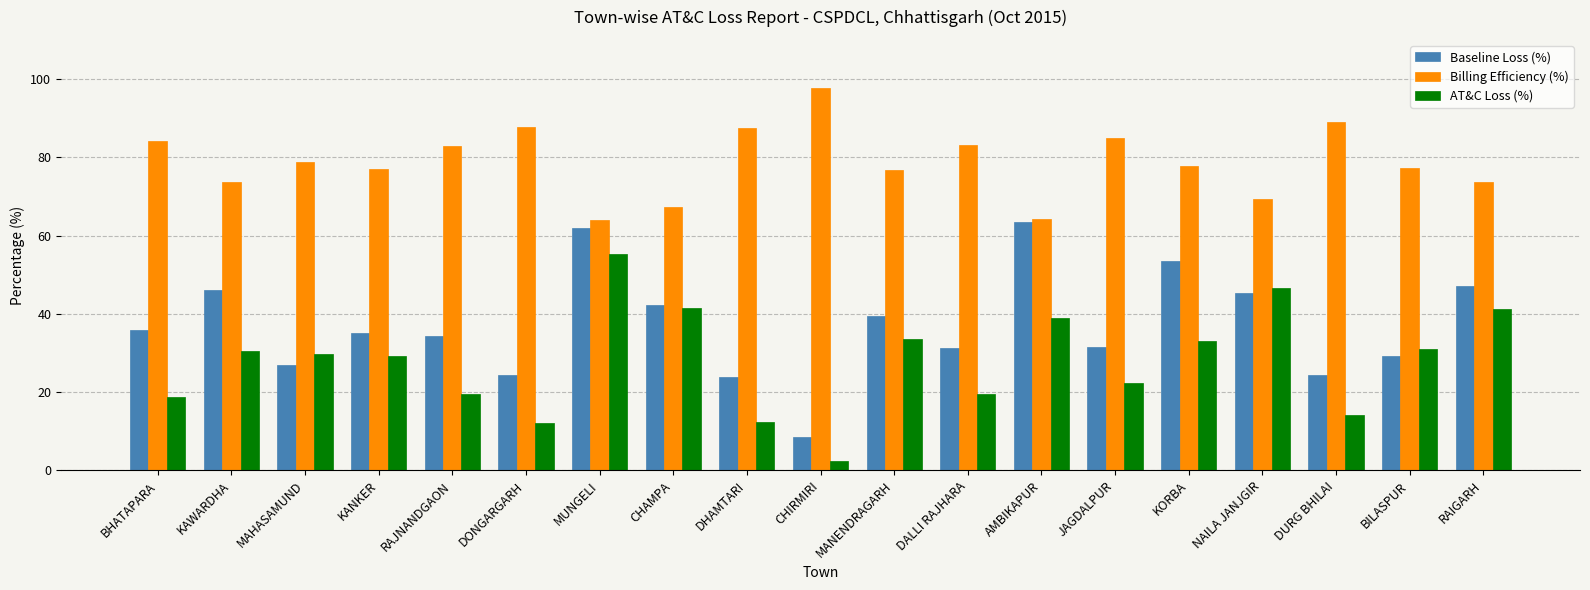

Rank the series at CHIRMIRI from highest to lowest value.

Billing Efficiency (%), Baseline Loss (%), AT&C Loss (%)